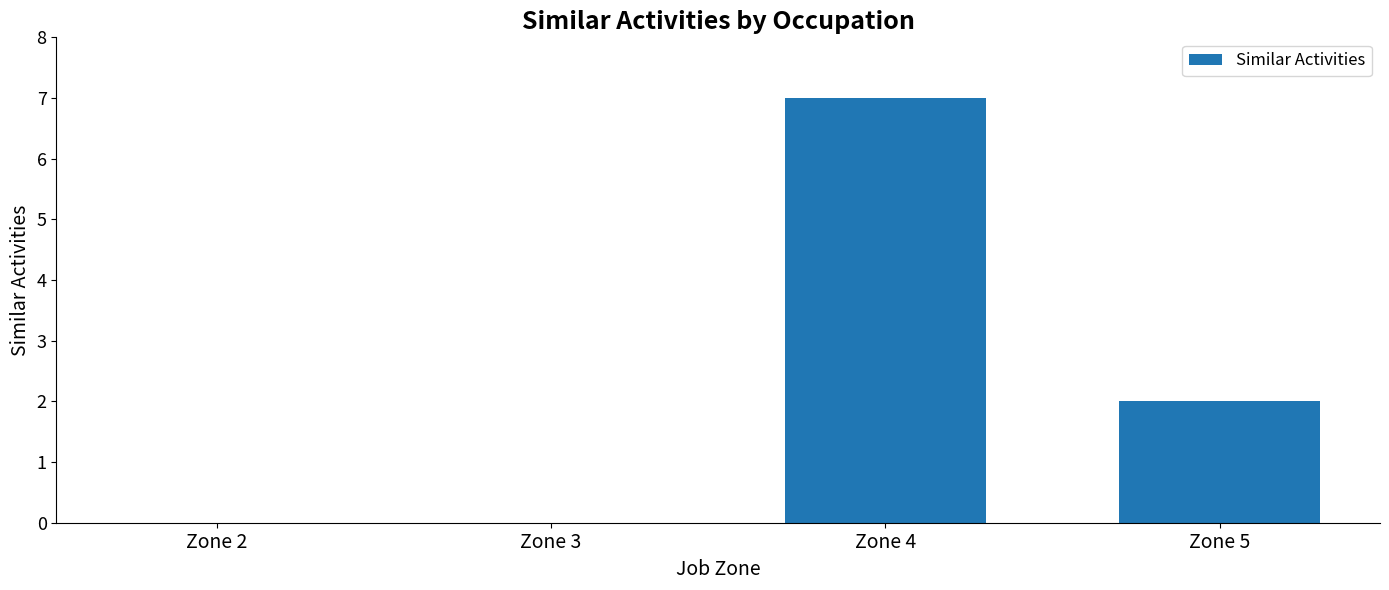

Between Zone 4 and Zone 5, which is larger?

Zone 4